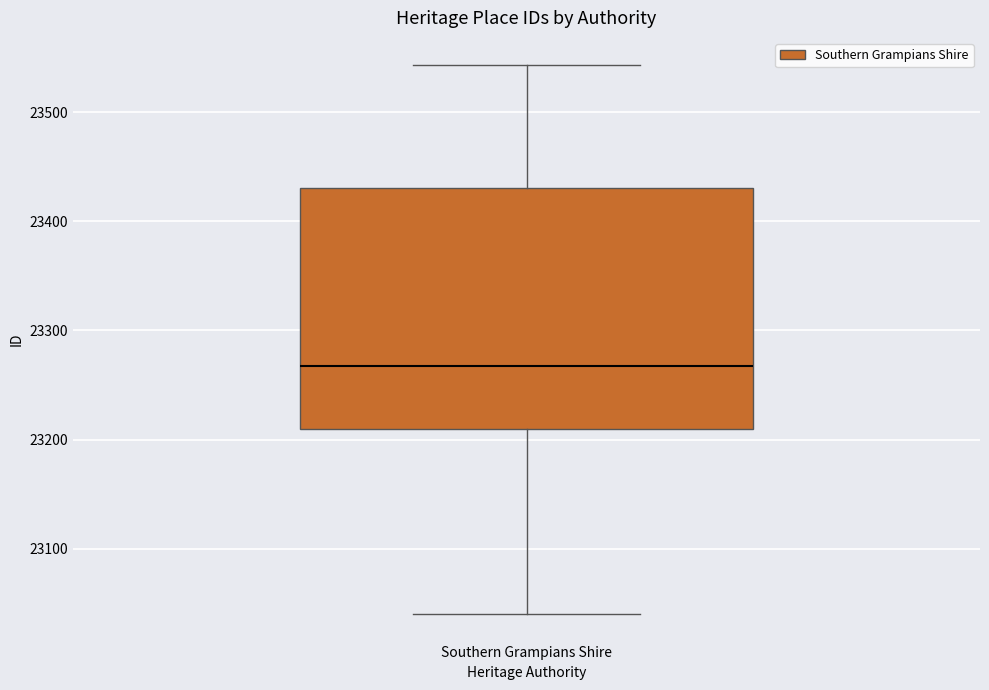

Transcribe this box plot: give where the median line is, the range the box spans, and where the two whiskers end, as read against the y-axis. The values are not printed on the chart, so give them approximately, as read against the axis.

median 23270, box 23210 to 23430, whiskers 23040 to 23540